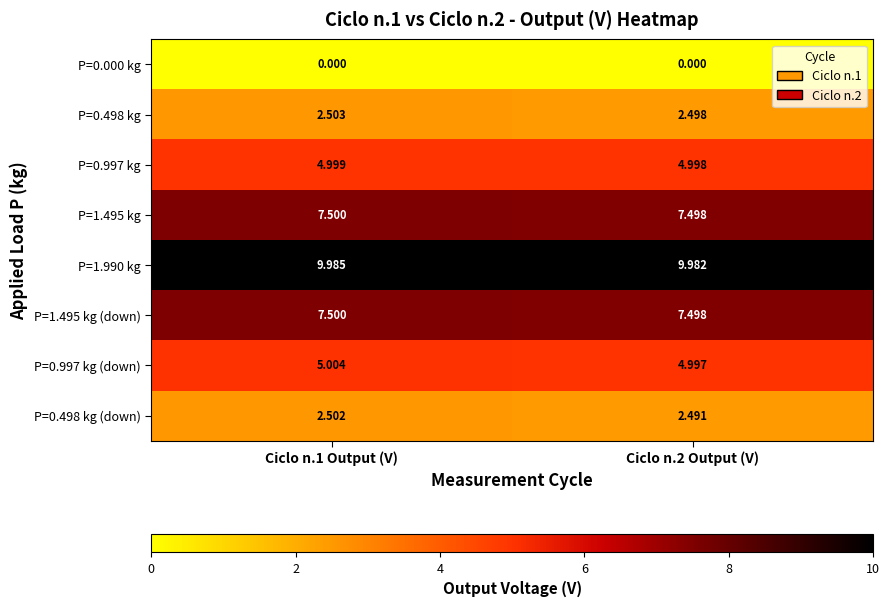

Is the value of P=0.498 kg (down) at Ciclo n.1 Output (V) greater than the value of P=1.495 kg (down) at Ciclo n.1 Output (V)?

No